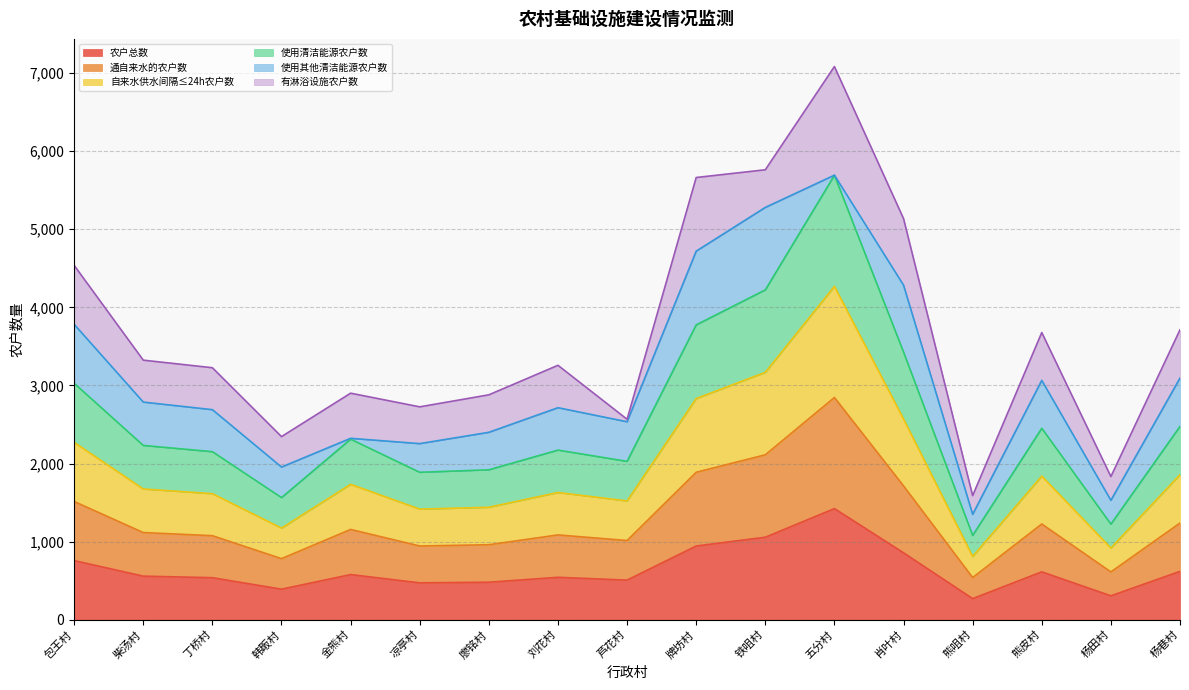

What is the value of the 使用清洁能源农户数 point at the 9th from the left?

2028